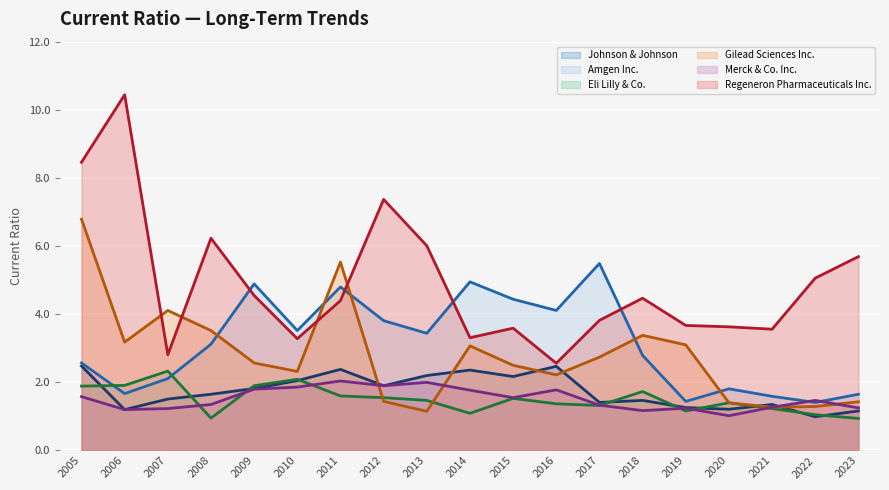

What is the maximum value shown in the chart?

10.4